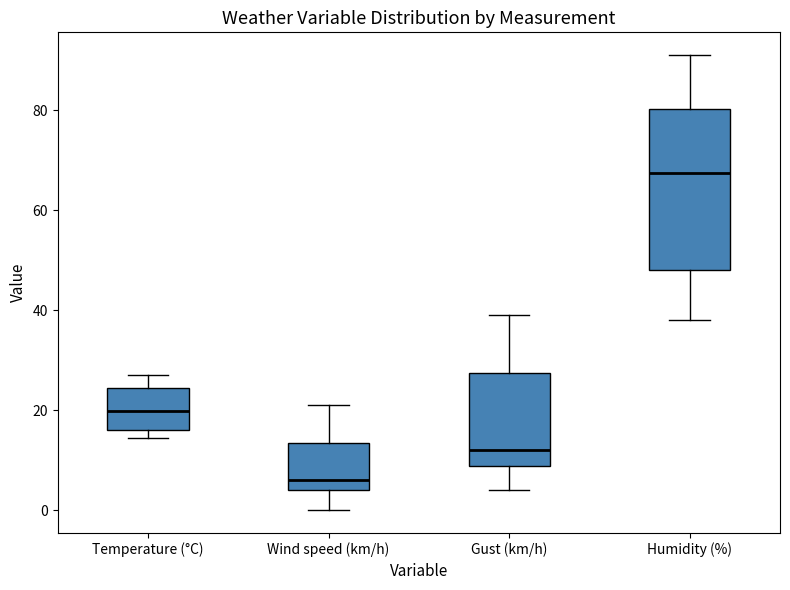

Reading left to right, transcribe this box plot: for each box, give where its median line is, the range the box spans, and where its two whiskers end, as read against the y-axis. The values are not printed on the chart, so give them approximately, as read against the axis.

Temperature (°C): median 20, box 16 to 24, whiskers 14 to 28
Wind speed (km/h): median 6, box 4 to 14, whiskers 0 to 22
Gust (km/h): median 12, box 8 to 28, whiskers 4 to 40
Humidity (%): median 68, box 48 to 80, whiskers 38 to 92